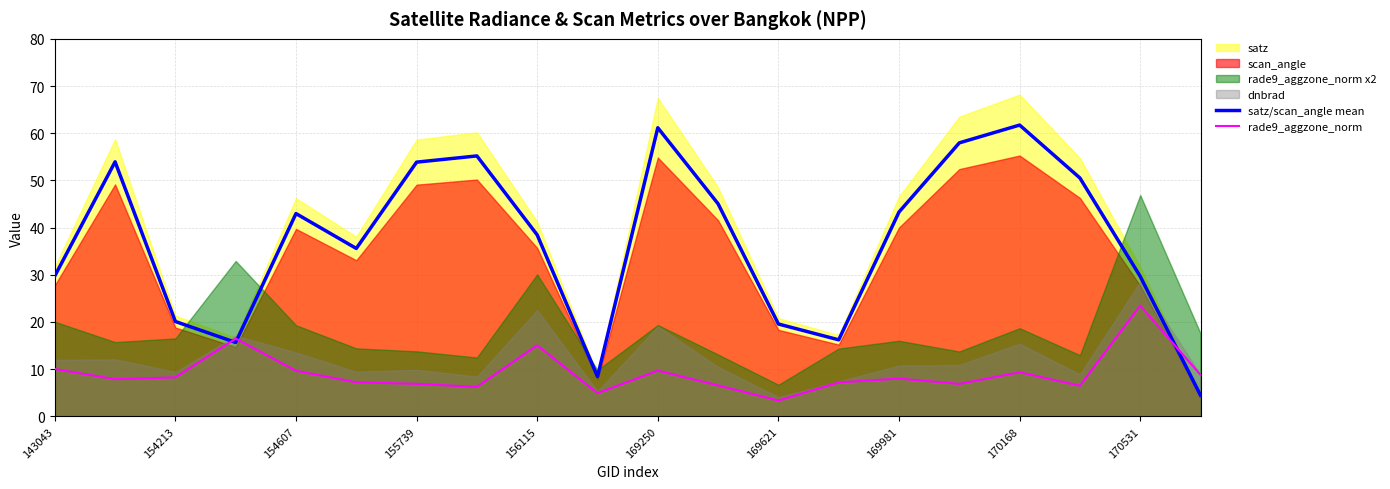

Reading right to left, list all the values displayed in this chart.

satz/scan_angle mean: 4.5	29.7	50.5	61.7	58.0	43.3	16.2	19.6	45.0	61.2	8.4	38.4	55.2	53.9	35.6	43.0	15.7	20.1	53.9	29.7
rade9_aggzone_norm: 8.8	23.4	6.5	9.3	6.9	8.0	7.2	3.3	6.5	9.7	4.9	15.0	6.2	6.9	7.2	9.7	16.5	8.3	7.9	10.0